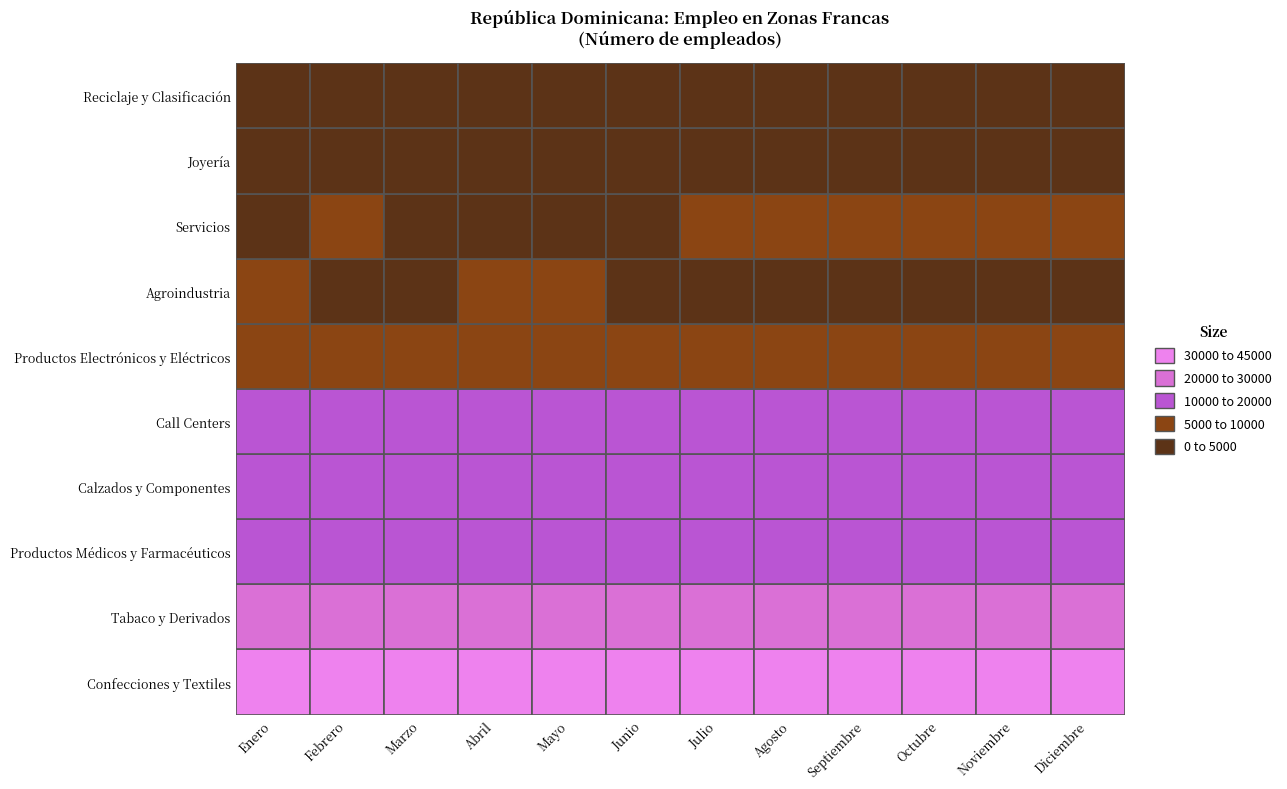

What is the average value of the Reciclaje y Clasificación series?

2123